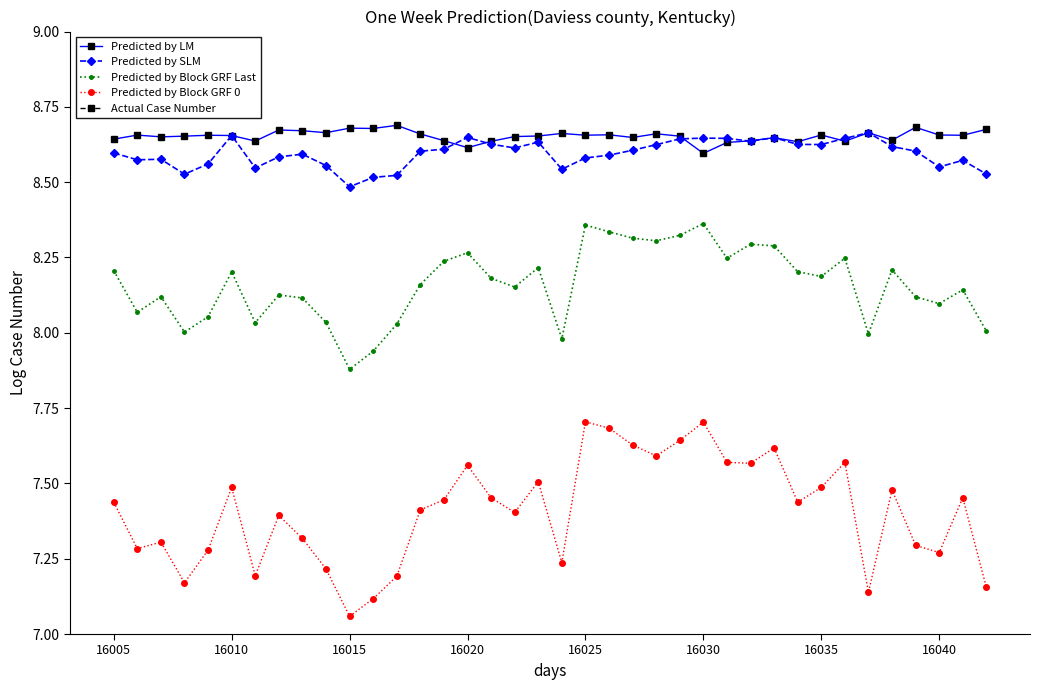

True or false: Predicted by Block GRF Last and Predicted by Block GRF 0 intersect in this chart.

False